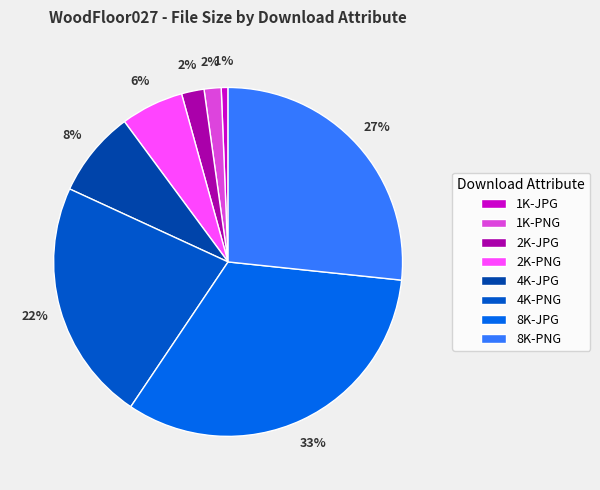

How many segments does this pie chart have?

8